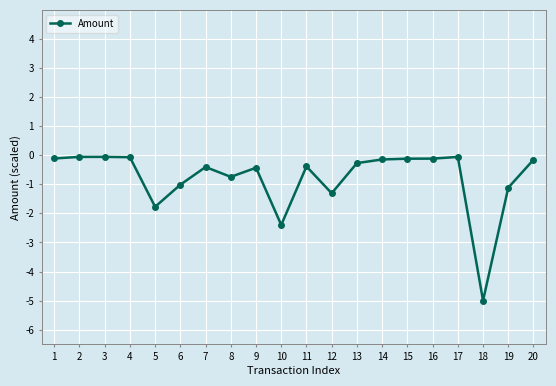

True or false: the data has more than 2 interior local peaks.

True